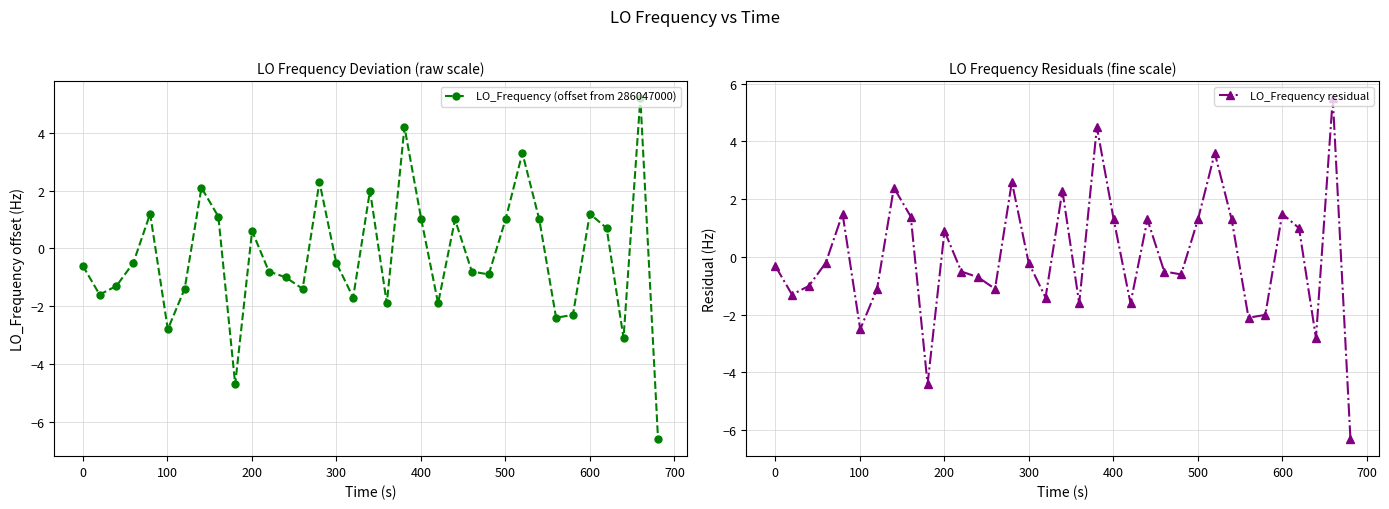

Which series has the largest total across all categories?

LO_Frequency residual